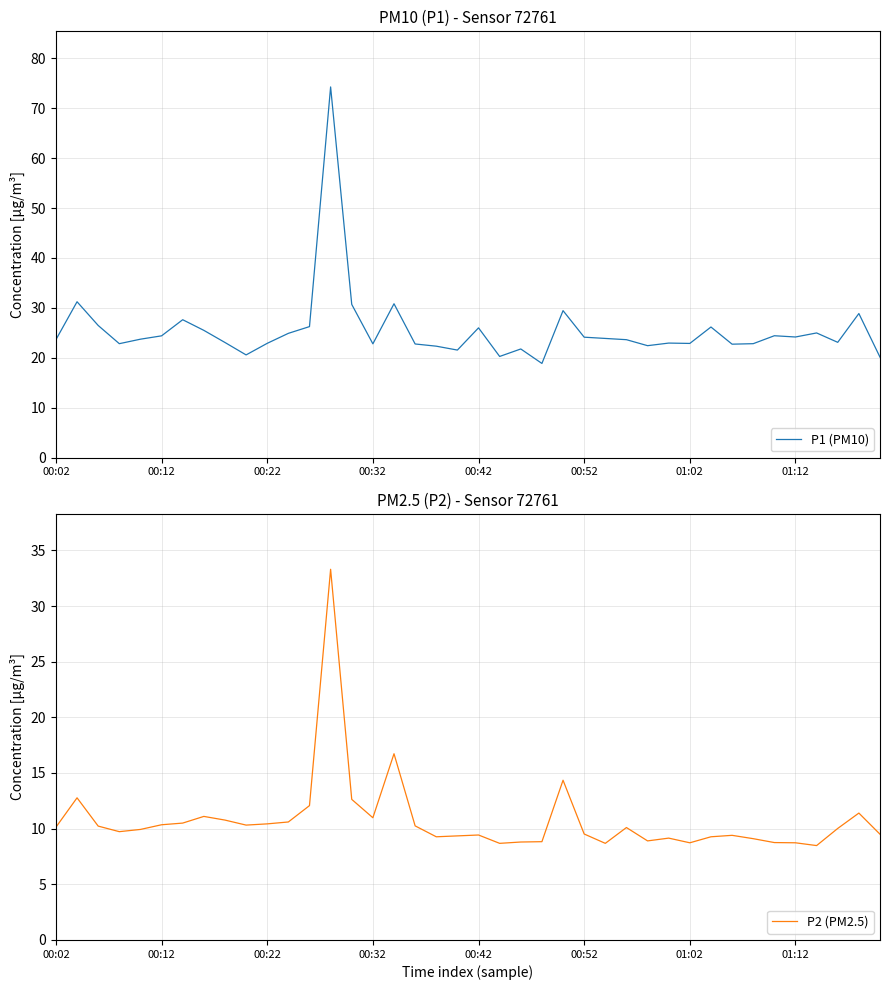

At how many categories does at least one series exceed 27?

7